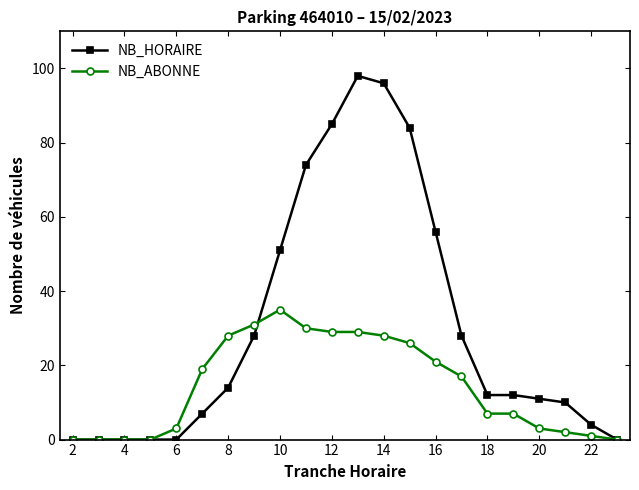

Which series has the largest total across all categories?

NB_HORAIRE